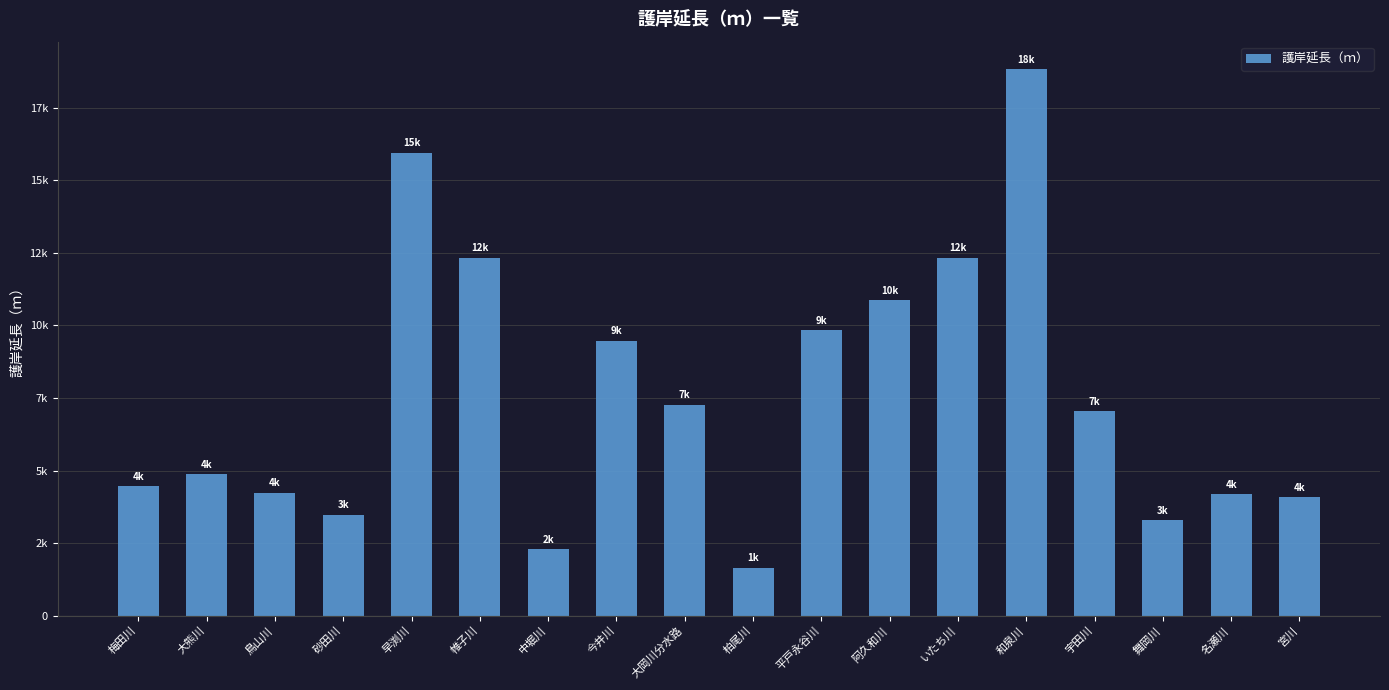

Read the value at 名瀬川.

4183.0